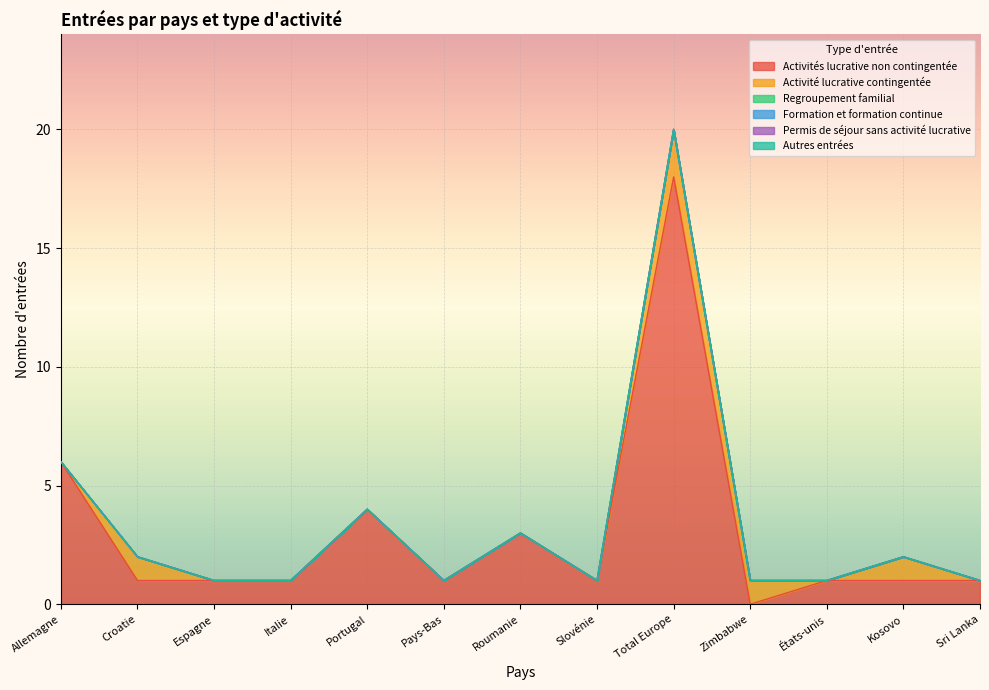

Reading left to right, what are all the values shown in this chart?

Activités lucrative non contingentée: Allemagne=6	Croatie=1	Espagne=1	Italie=1	Portugal=4	Pays-Bas=1	Roumanie=3	Slovénie=1	Total Europe=18	Zimbabwe=0	États-unis=1	Kosovo=1	Sri Lanka=1
Activité lucrative contingentée: Allemagne=0	Croatie=1	Espagne=0	Italie=0	Portugal=0	Pays-Bas=0	Roumanie=0	Slovénie=0	Total Europe=2	Zimbabwe=1	États-unis=0	Kosovo=1	Sri Lanka=0
Regroupement familial: Allemagne=0	Croatie=0	Espagne=0	Italie=0	Portugal=0	Pays-Bas=0	Roumanie=0	Slovénie=0	Total Europe=0	Zimbabwe=0	États-unis=0	Kosovo=0	Sri Lanka=0
Formation et formation continue: Allemagne=0	Croatie=0	Espagne=0	Italie=0	Portugal=0	Pays-Bas=0	Roumanie=0	Slovénie=0	Total Europe=0	Zimbabwe=0	États-unis=0	Kosovo=0	Sri Lanka=0
Permis de séjour sans activité lucrative: Allemagne=0	Croatie=0	Espagne=0	Italie=0	Portugal=0	Pays-Bas=0	Roumanie=0	Slovénie=0	Total Europe=0	Zimbabwe=0	États-unis=0	Kosovo=0	Sri Lanka=0
Autres entrées: Allemagne=0	Croatie=0	Espagne=0	Italie=0	Portugal=0	Pays-Bas=0	Roumanie=0	Slovénie=0	Total Europe=0	Zimbabwe=0	États-unis=0	Kosovo=0	Sri Lanka=0